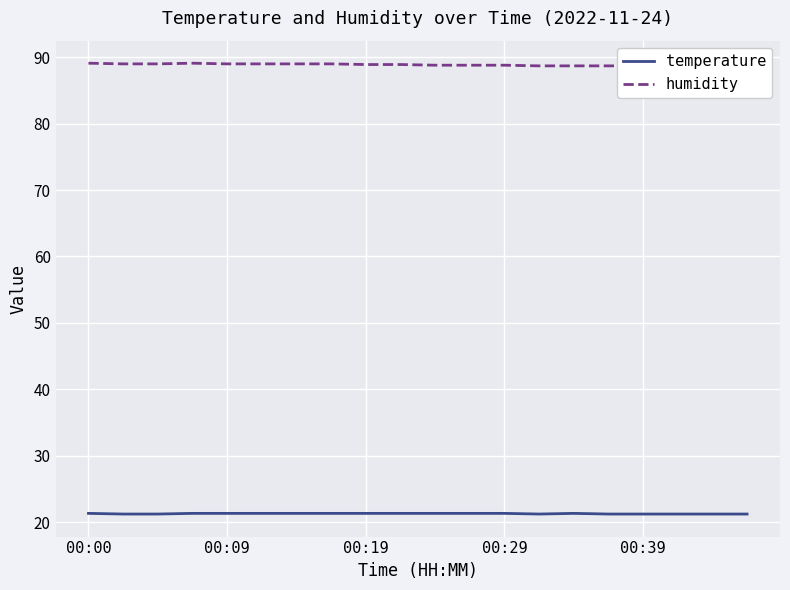

True or false: humidity has a value of 55.8 at 13.

False